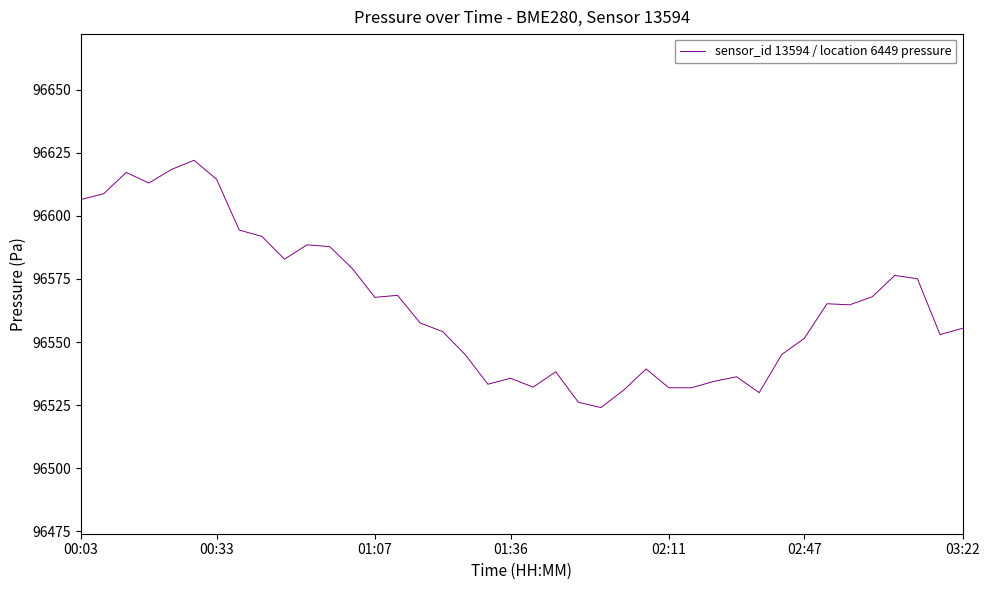

Does the chart display data point markers on the line(s)?

No